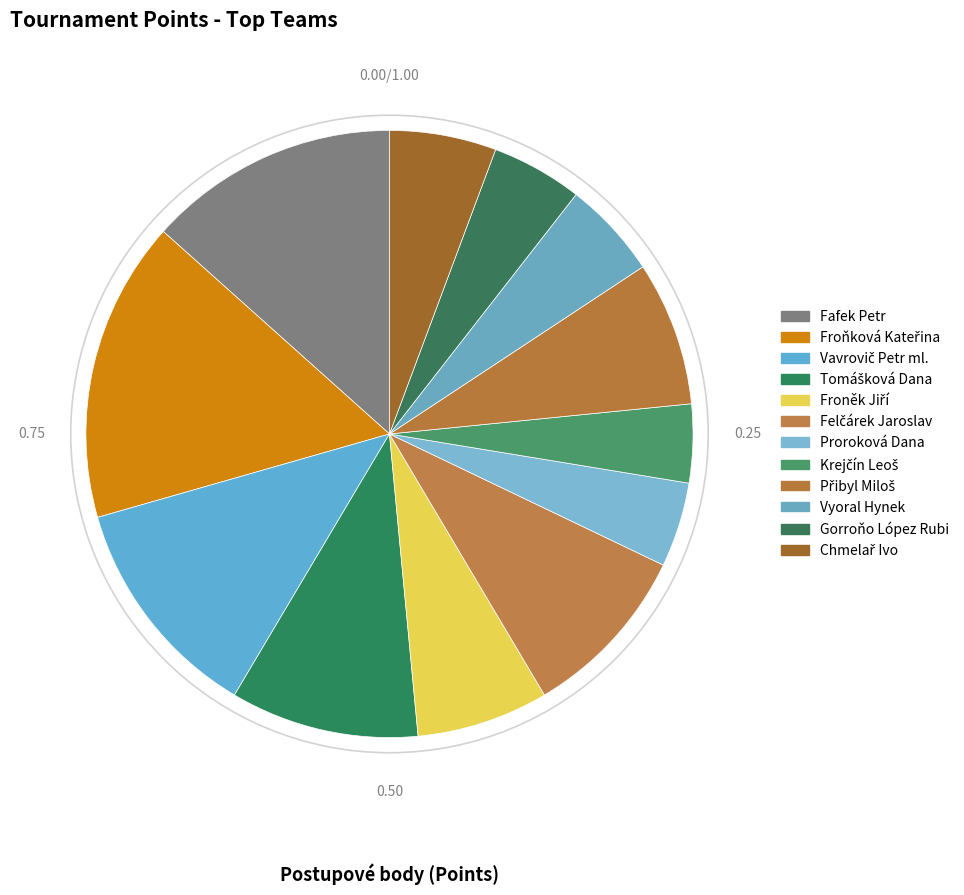

Is there any slice that represents more than half of the pie?

No